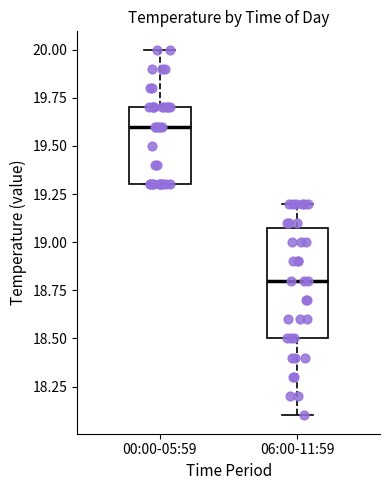

Reading left to right, transcribe this box plot: for each box, give where its median line is, the range the box spans, and where its two whiskers end, as read against the y-axis. The values are not printed on the chart, so give them approximately, as read against the axis.

00:00-05:59: median 19.6, box 19.3 to 19.7, whiskers 19.3 to 20.0
06:00-11:59: median 18.8, box 18.5 to 19.1, whiskers 18.1 to 19.2